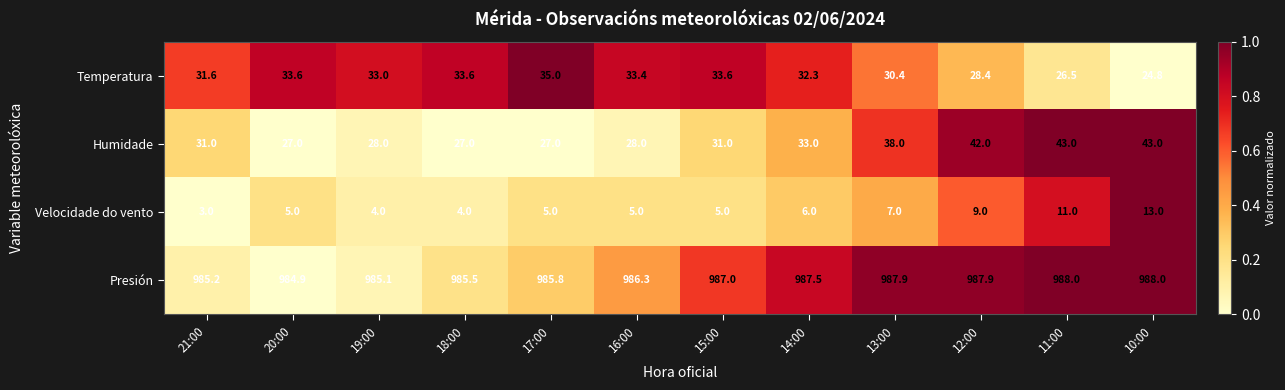

Is the value of Velocidade do vento at 21:00 greater than the value of Presión at 13:00?

No